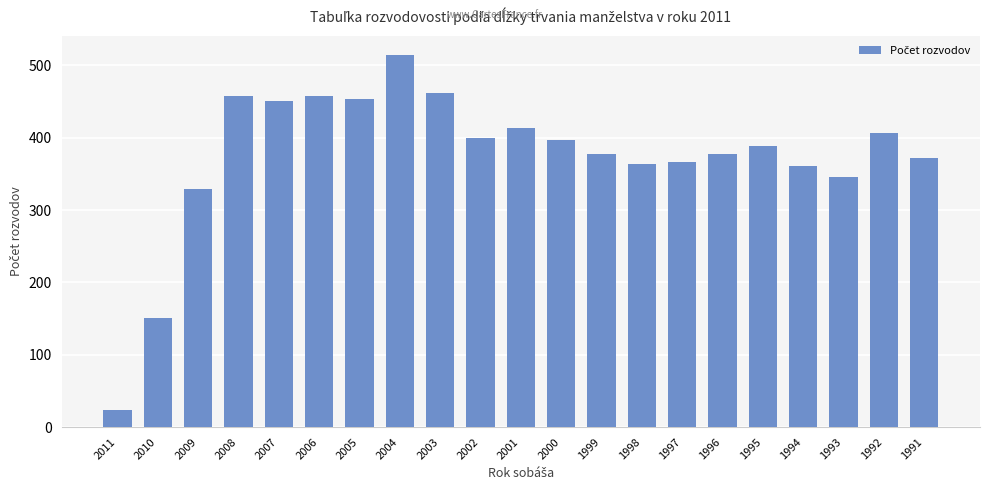

Which category has the lowest value across all series?

2011